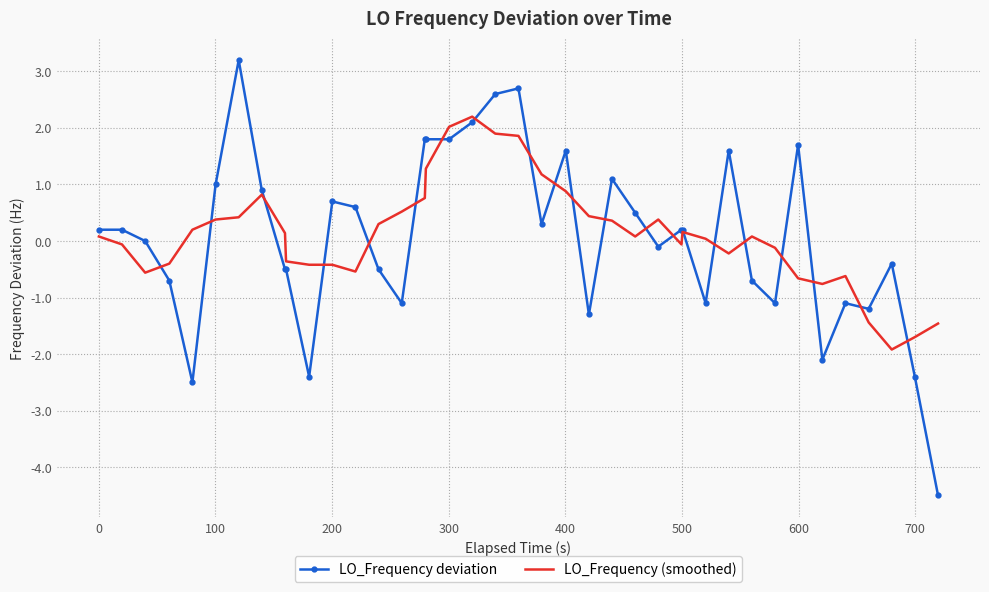

Rank the series by their maximum value, from lowest to highest.

LO_Frequency (smoothed), LO_Frequency deviation